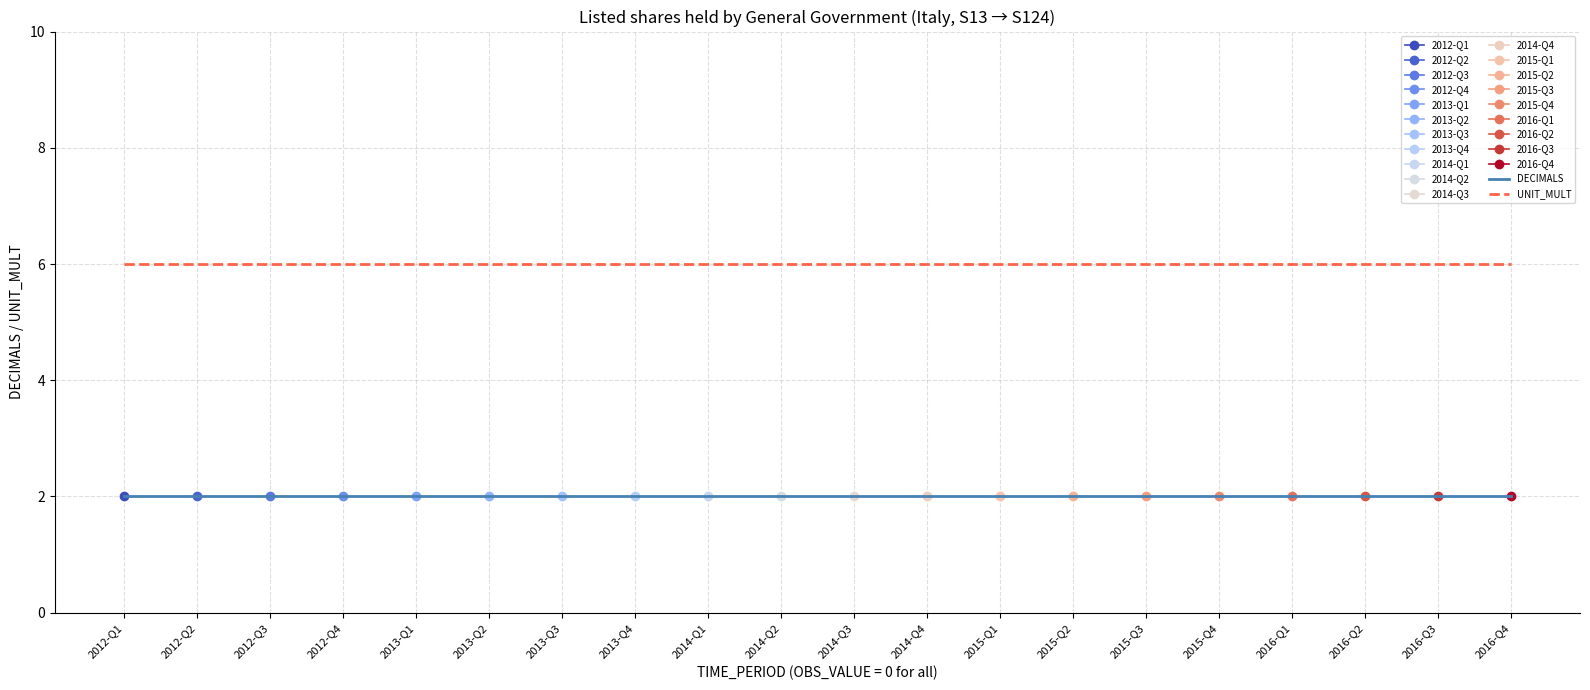

What is the label of the 8th point from the left?

2013-Q4